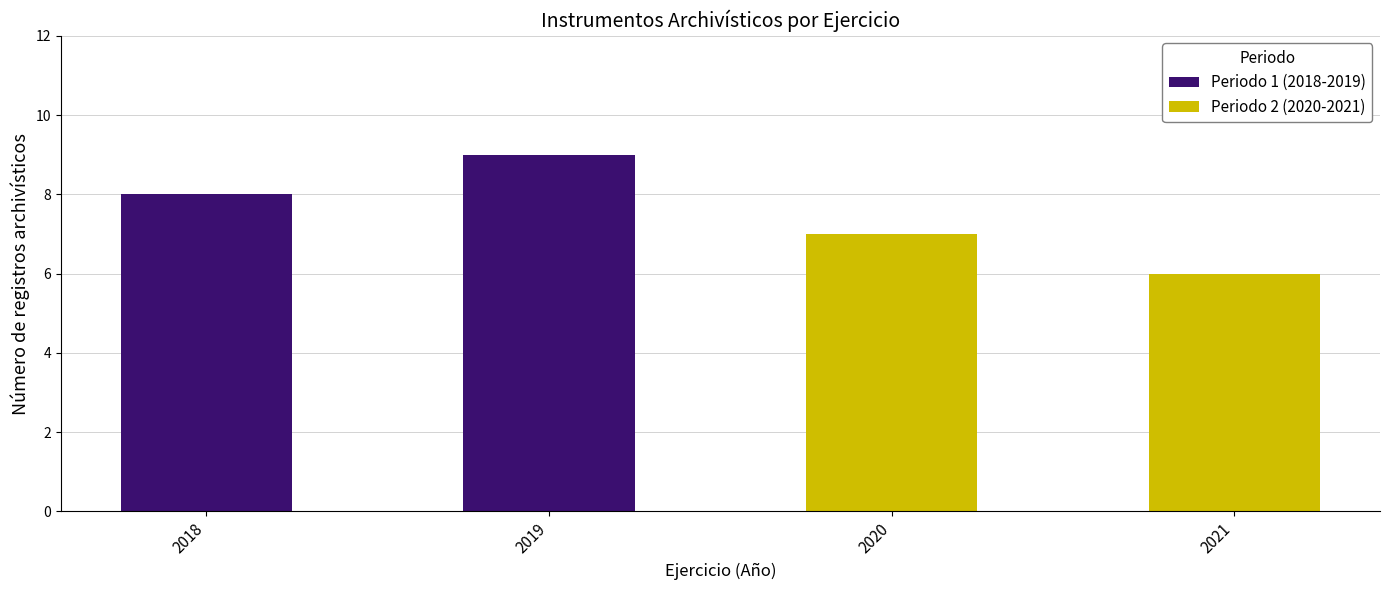

Which series changed the most between 2018 and 2019?

Periodo 1 (2018-2019)